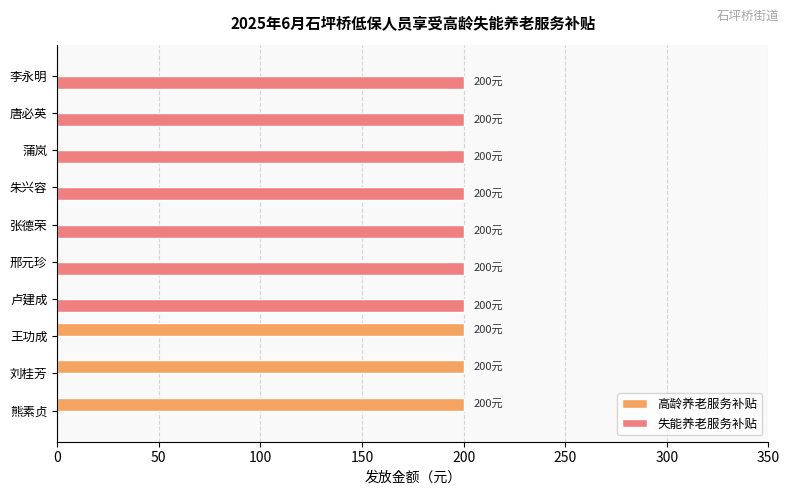

What is the total value across all series at 邢元珍?

200